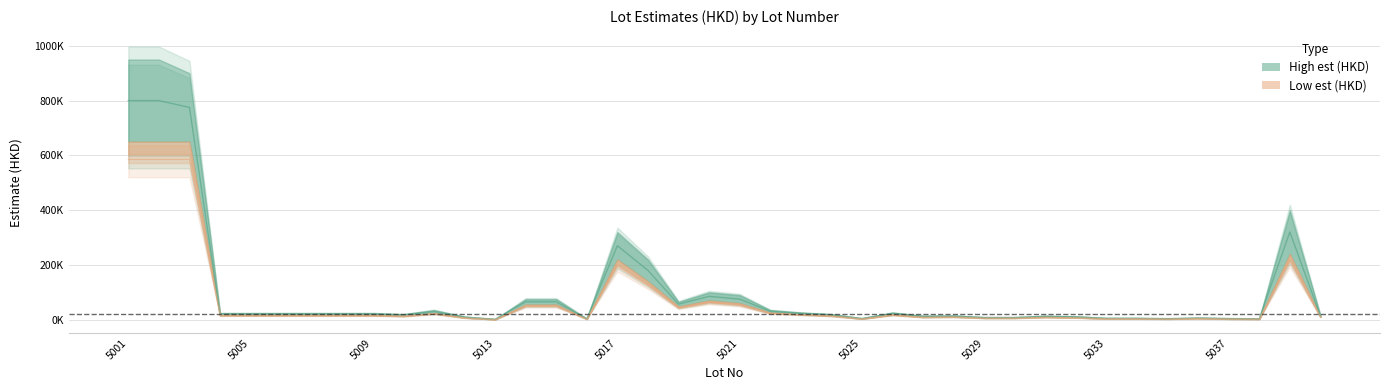

Which series changed the most between 5018 and 5023?

High est (HKD)